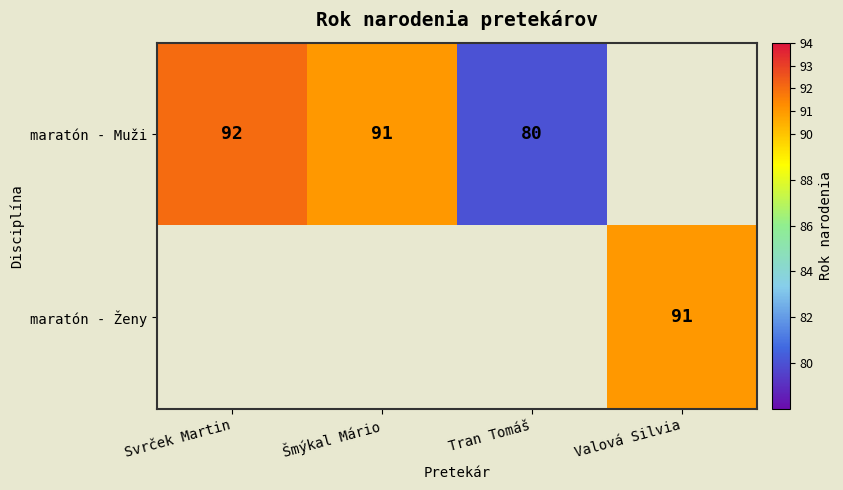

Is it true that maratón - Ženy equals 47.1 at Valová Silvia?

False